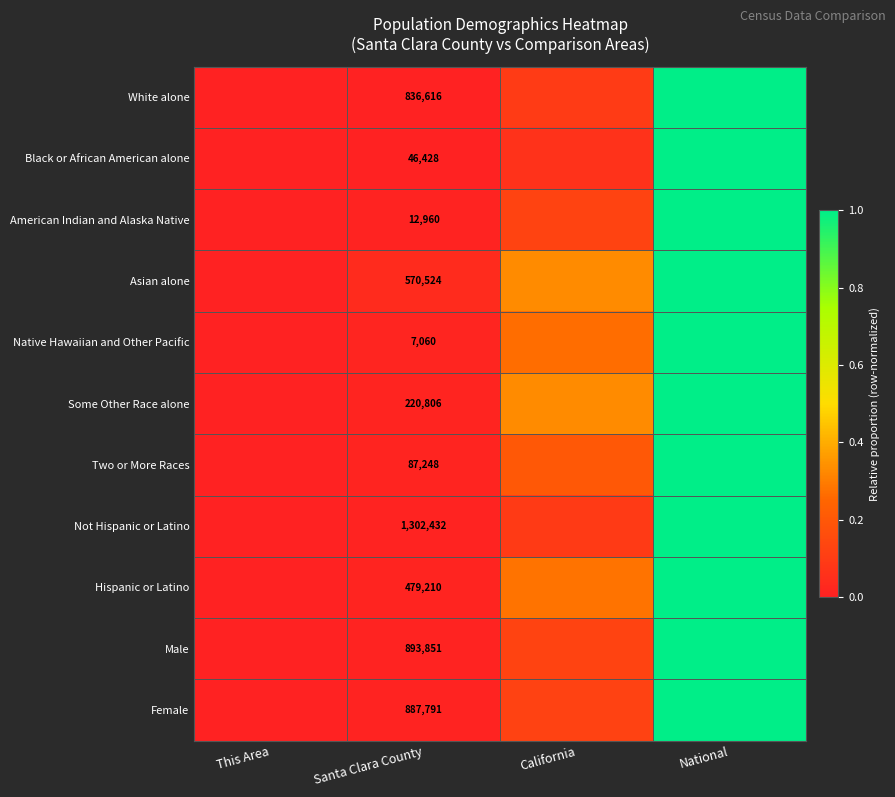

Rank the series at Santa Clara County from lowest to highest value.

Native Hawaiian and Other Pacific, American Indian and Alaska Native, Black or African American alone, Two or More Races, Some Other Race alone, Hispanic or Latino, Asian alone, White alone, Female, Male, Not Hispanic or Latino